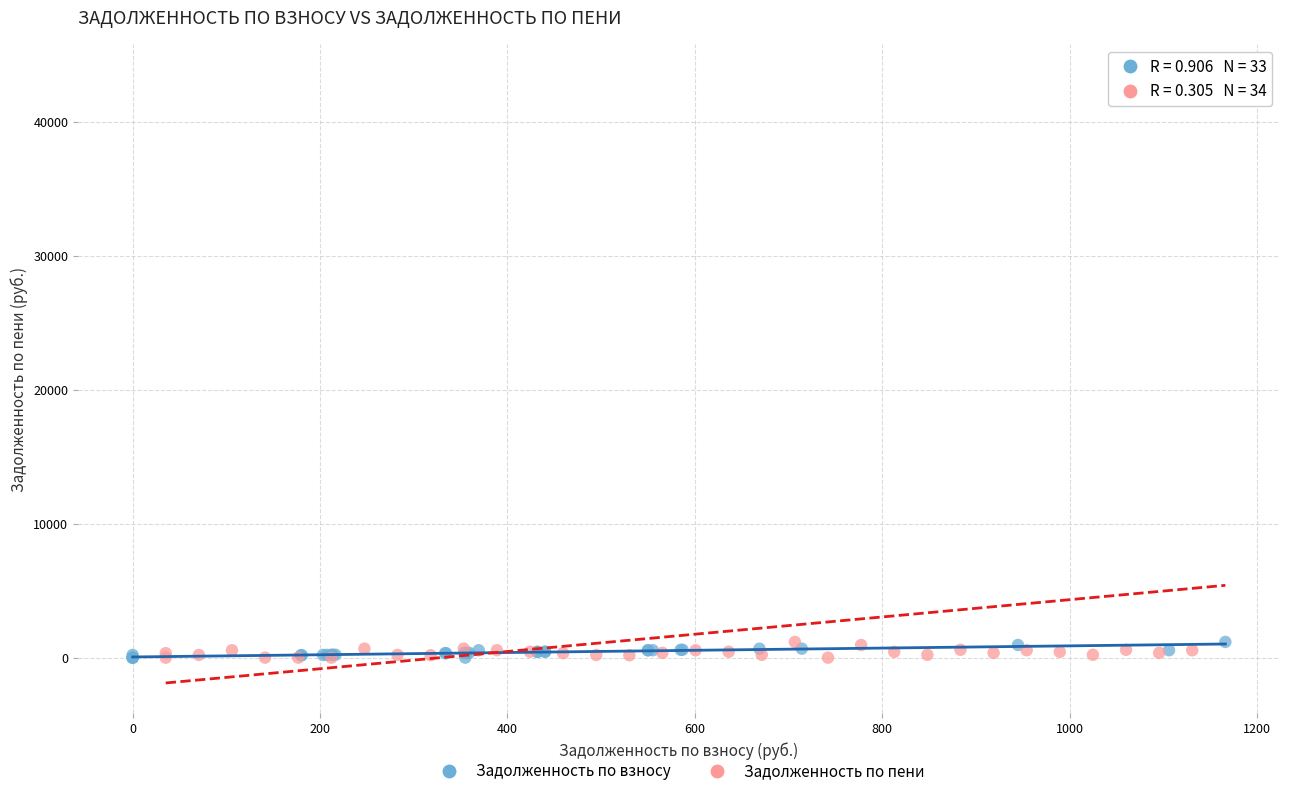

Which series has the widest spread of Y values?

Задолженность по пени